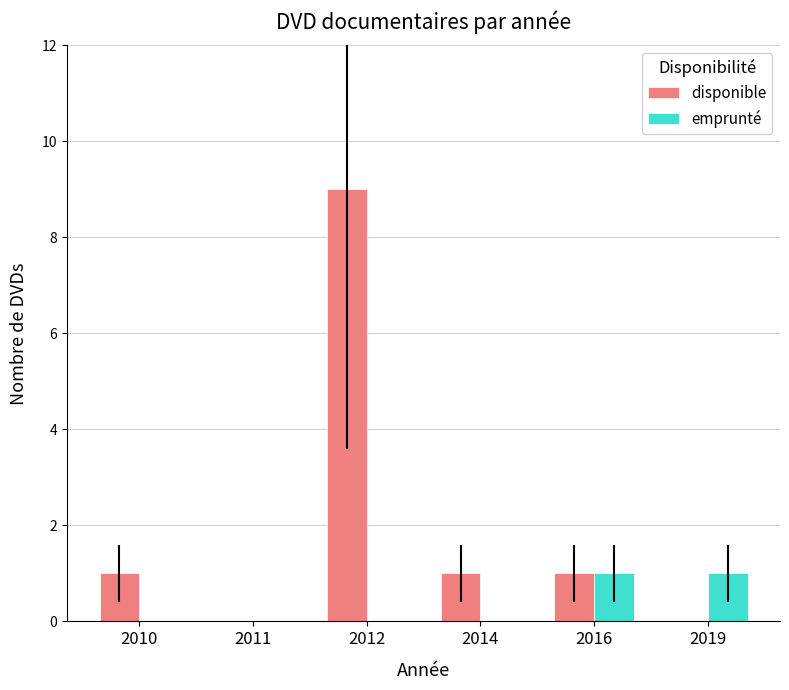

Which series has the largest range (max minus min)?

disponible